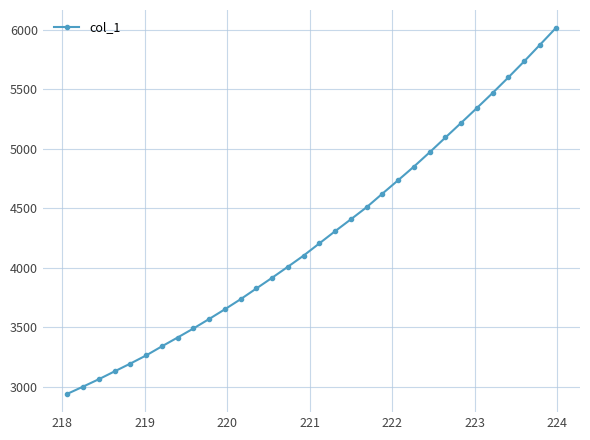

What is the value of the 16th point from the left?

4103.4